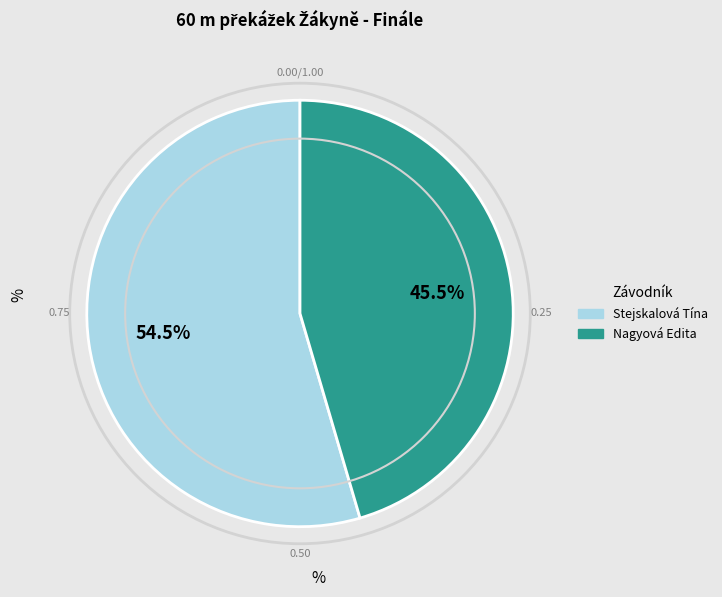

Combined, do Stejskalová Tína and Nagyová Edita account for over 50%?

Yes